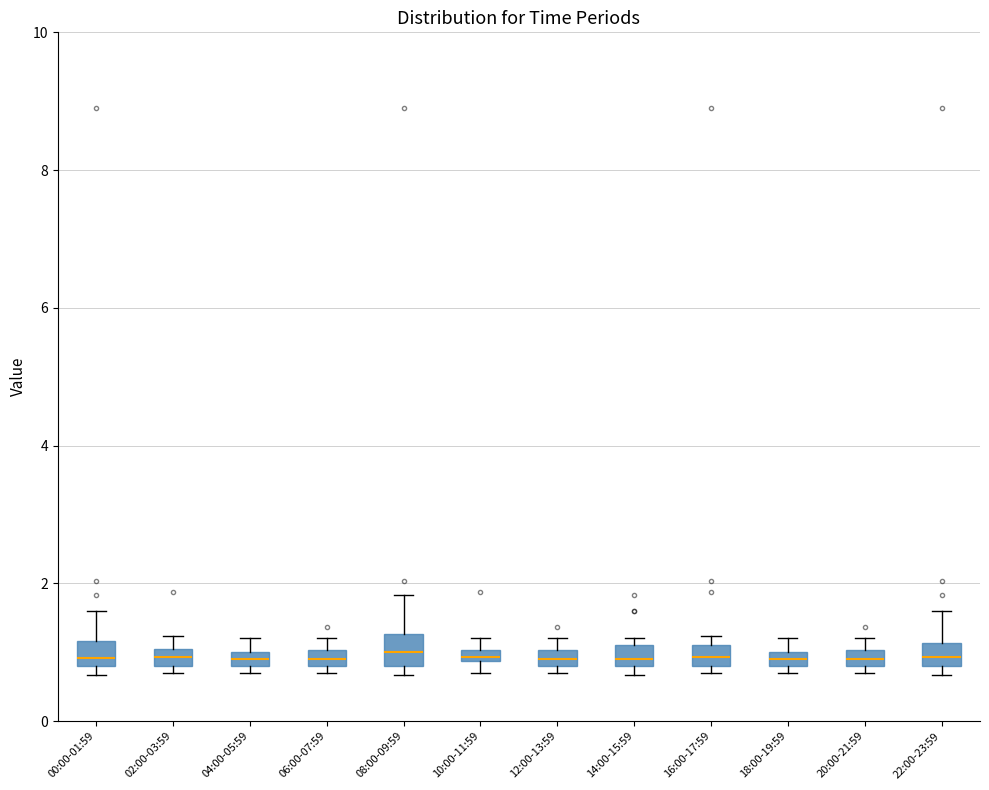

Where is the upper edge of the box for 06:00-07:59 on the y-axis? The values are not printed on the chart, so give them approximately, as read against the axis.

1.0